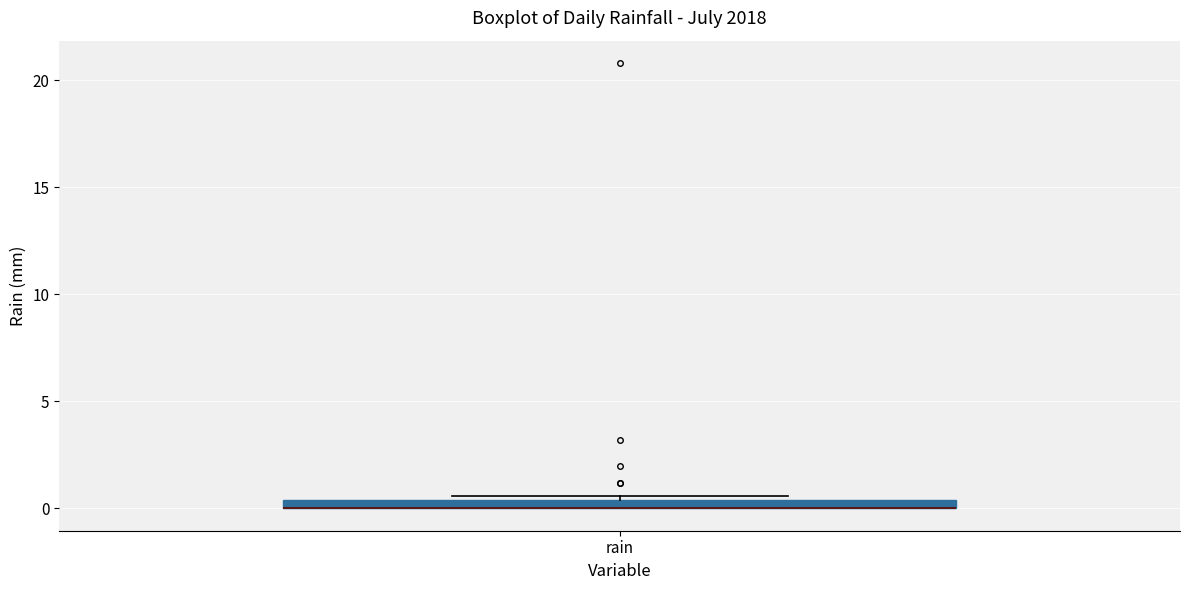

Where is the lower edge of the box for rain on the y-axis? The values are not printed on the chart, so give them approximately, as read against the axis.

0.0